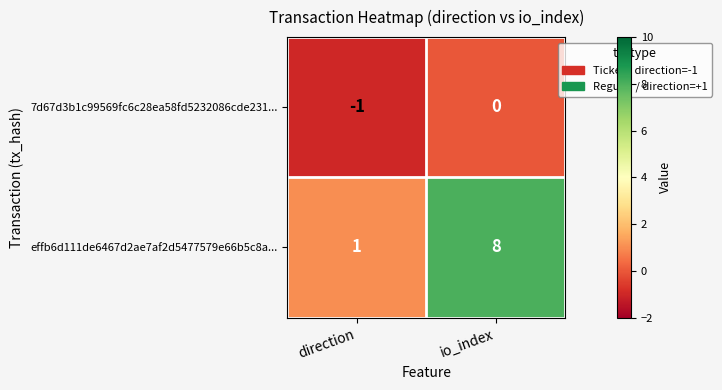

Which category has the lowest value in the 7d67d3b1c99569fc6c28ea58fd5232086cde231... series?

direction